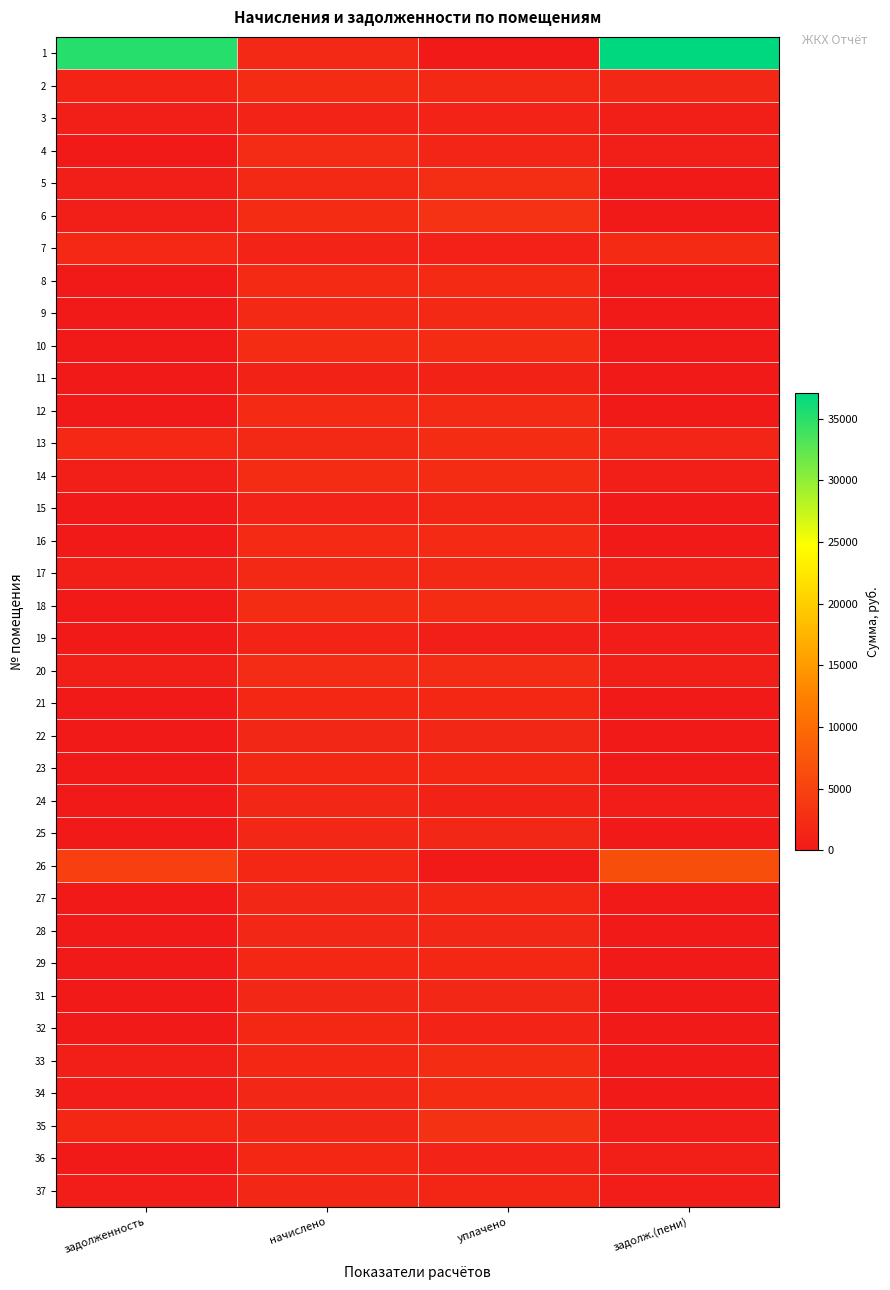

At how many categories does at least one series exceed 15988?

2